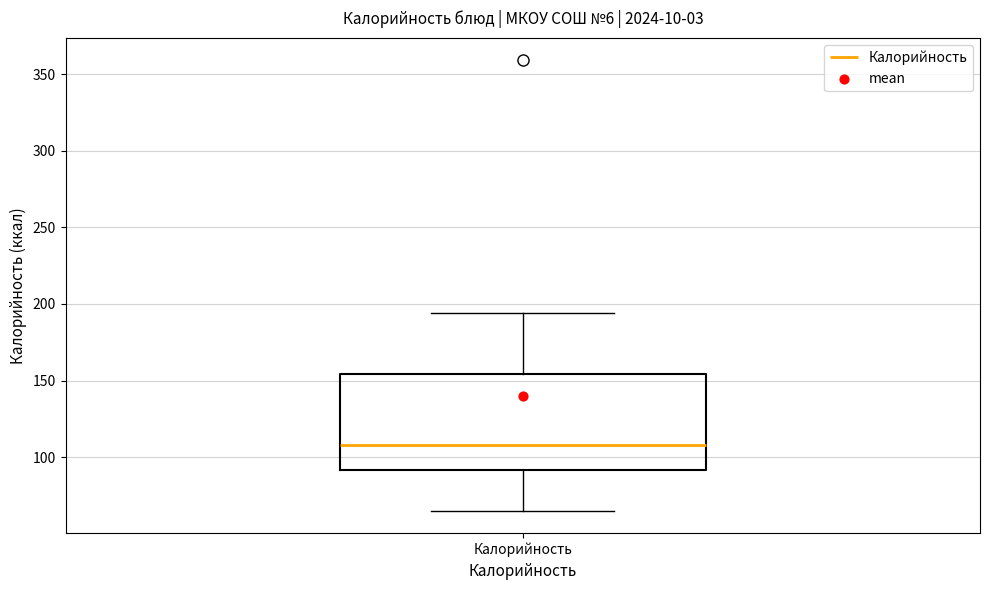

Read this box plot against the y-axis: the position of the median line, the range covered by the box, and the ends of both whiskers. The values are not printed on the chart, so give them approximately, as read against the axis.

median 110, box 90 to 155, whiskers 65 to 195